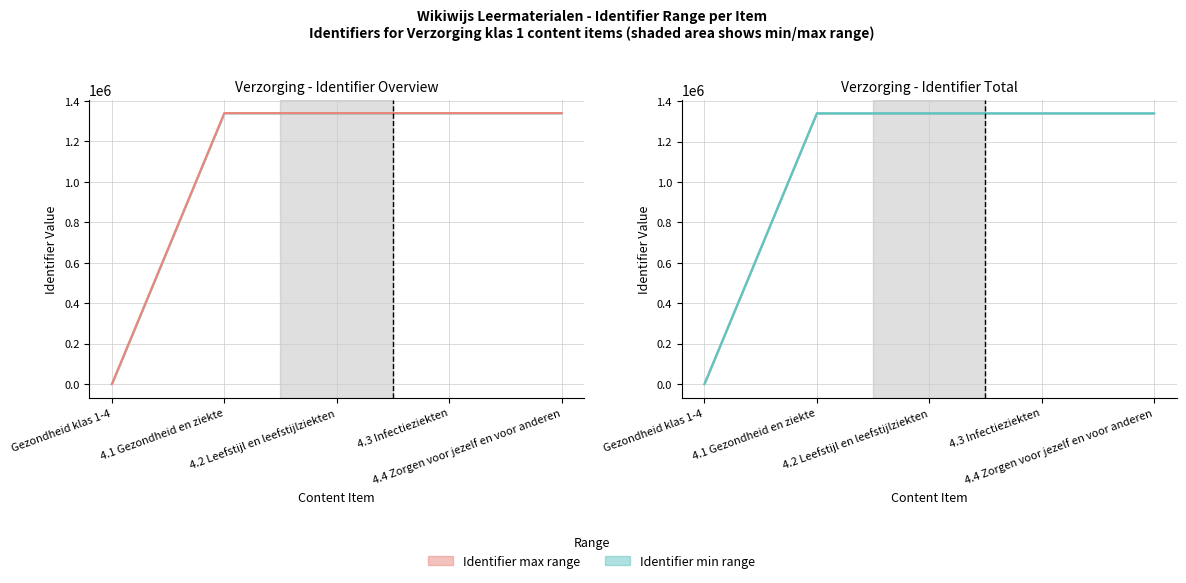

What is the label of the 1st point from the left?

Gezondheid klas 1-4